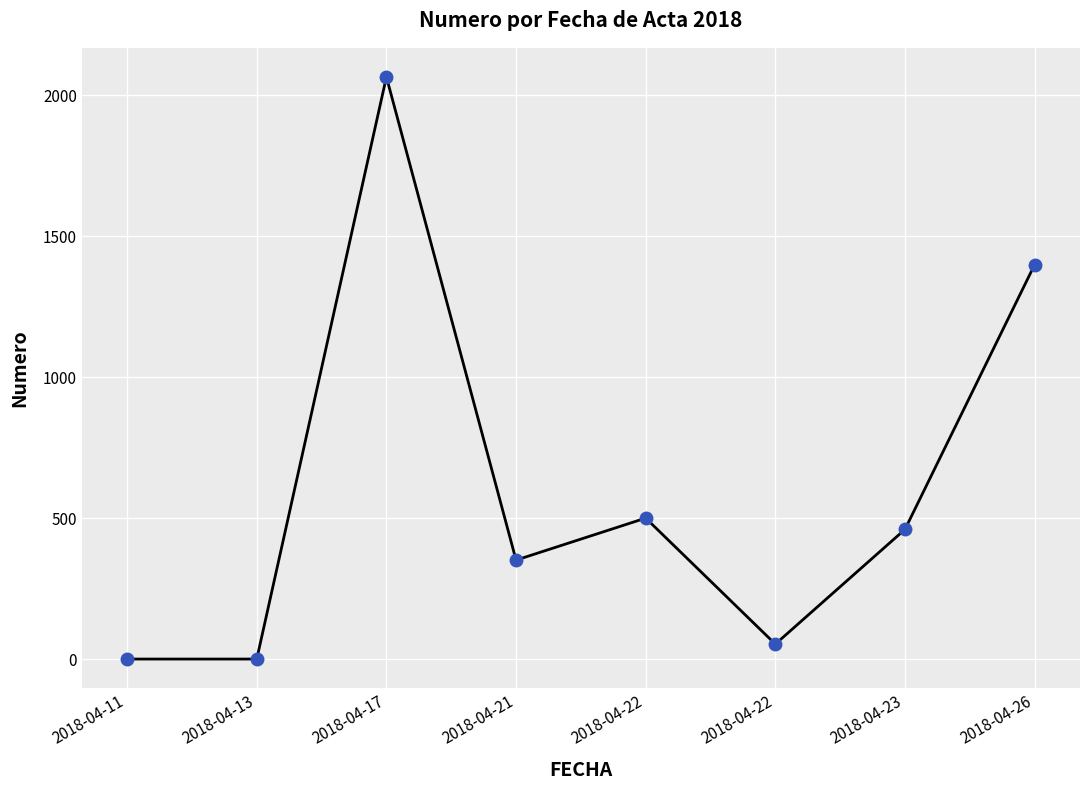

What is the difference between the values at 2018-04-22 and 2018-04-26?

899